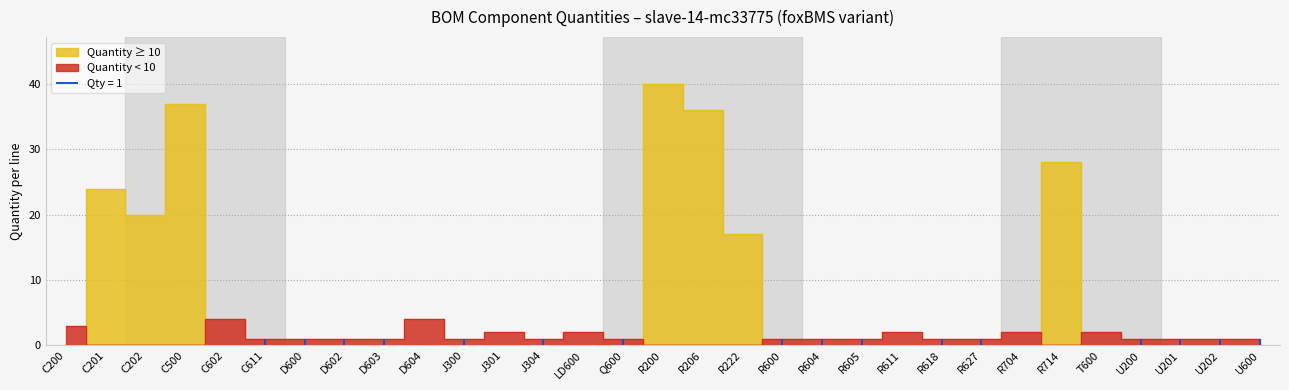

How many points are lower than both their immediate neighbors (excluding endpoints)?

1